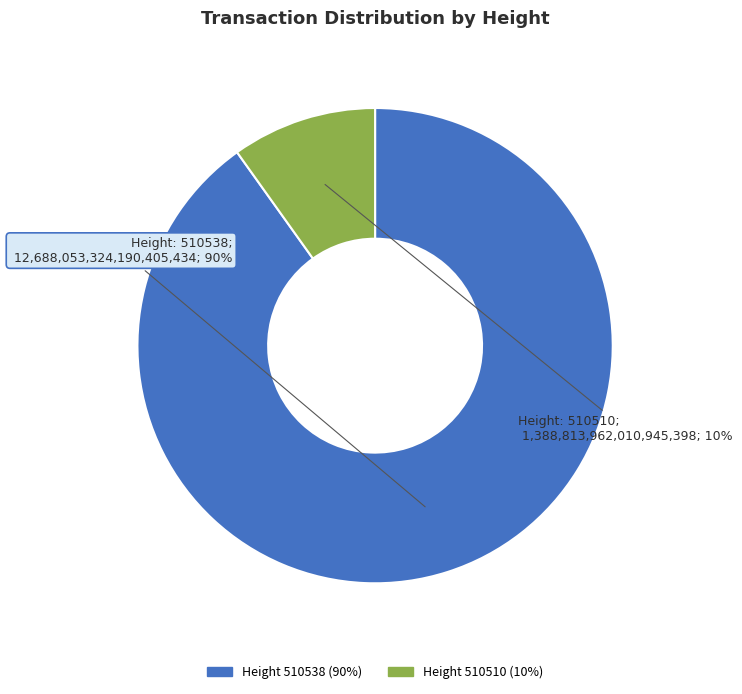

To the nearest percent, what is the average slice percentage?

50%